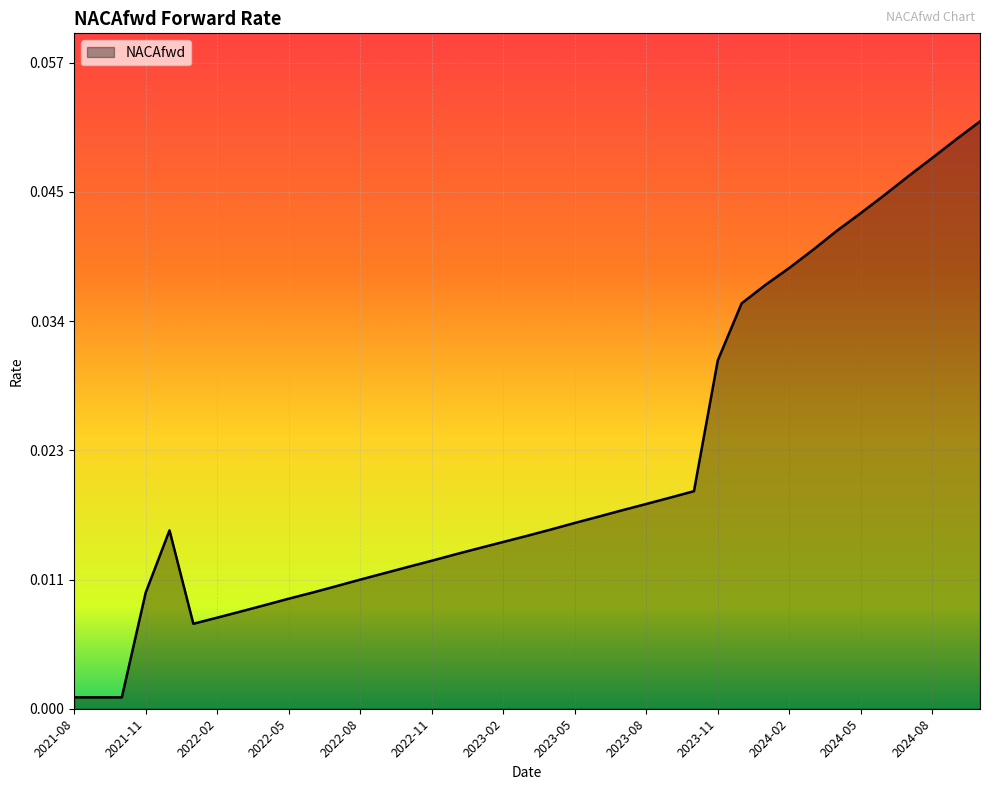

True or false: there are more than 0 points higher than both neighbors.

True